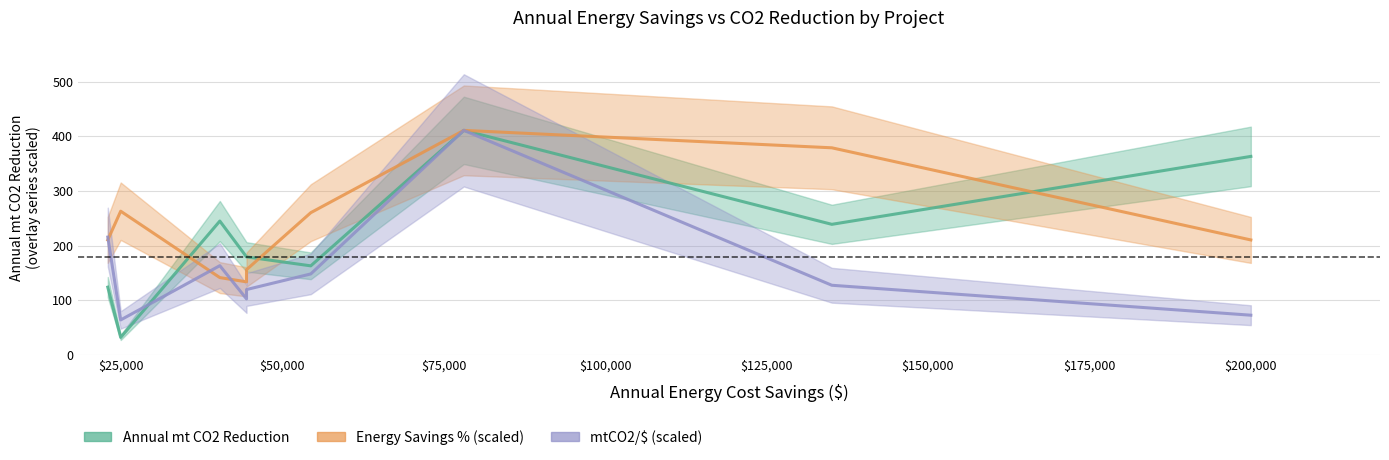

Which category has the lowest value in the mtCO2/$ (scaled) series?

$25,000